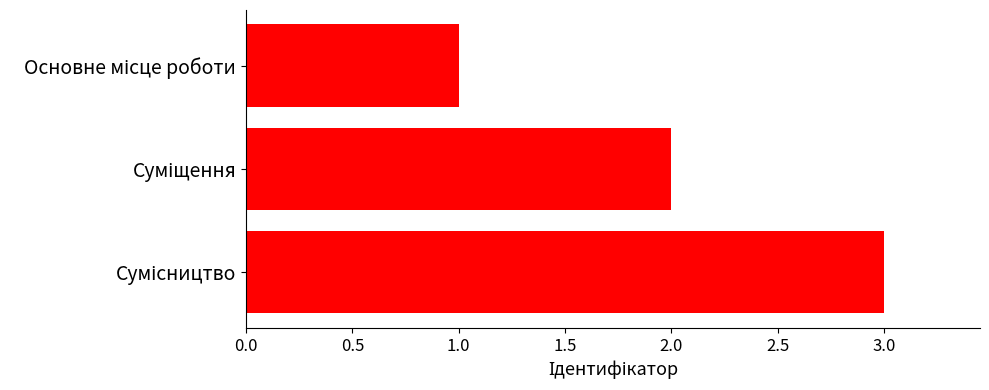

What is the sum of all values?

6